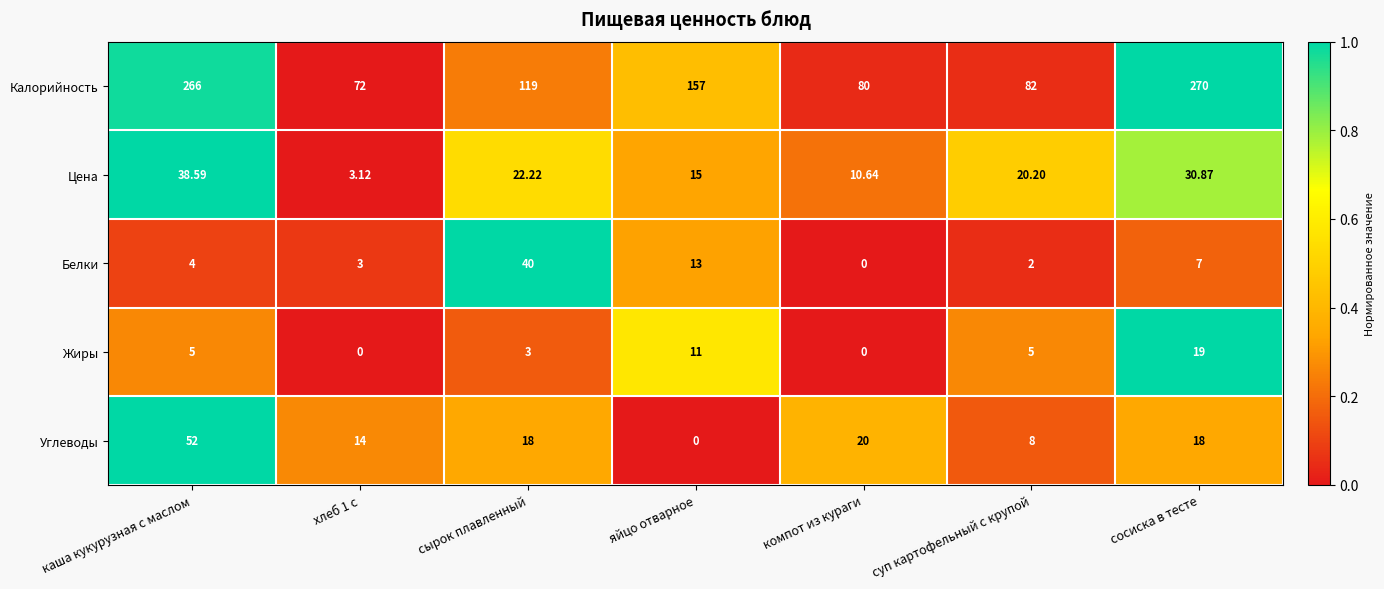

At how many categories does at least one series exceed 0?

7